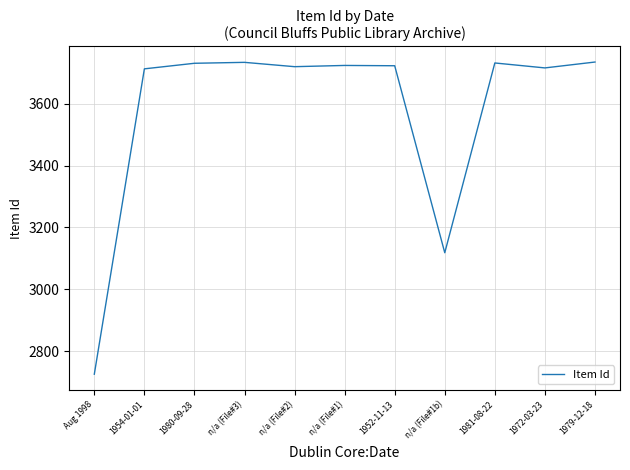

What position from the left is Aug 1998?

1